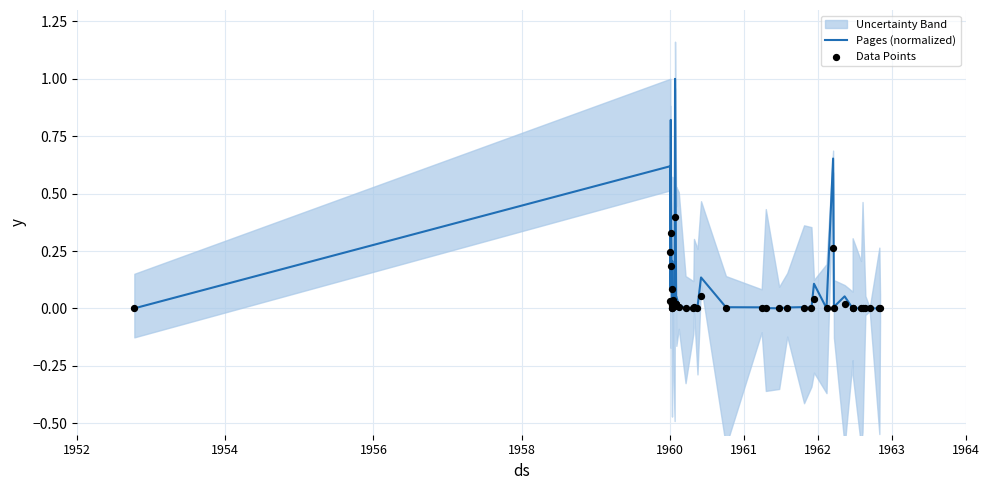

At how many categories does at least one series exceed 0?

40